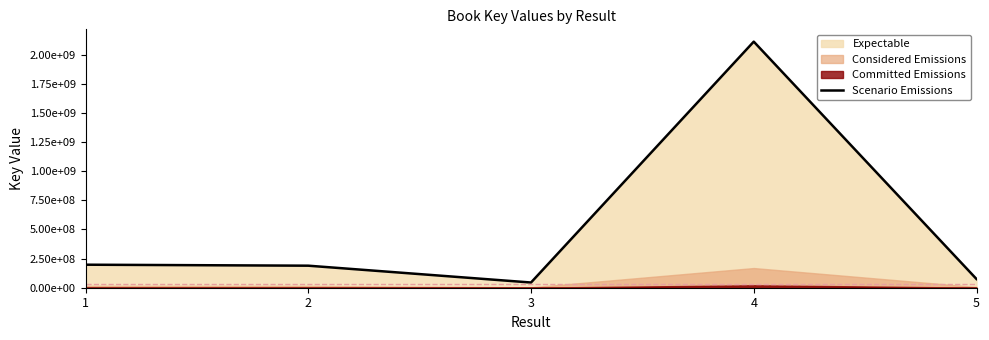

True or false: the data shows 44695299 at 3.

True